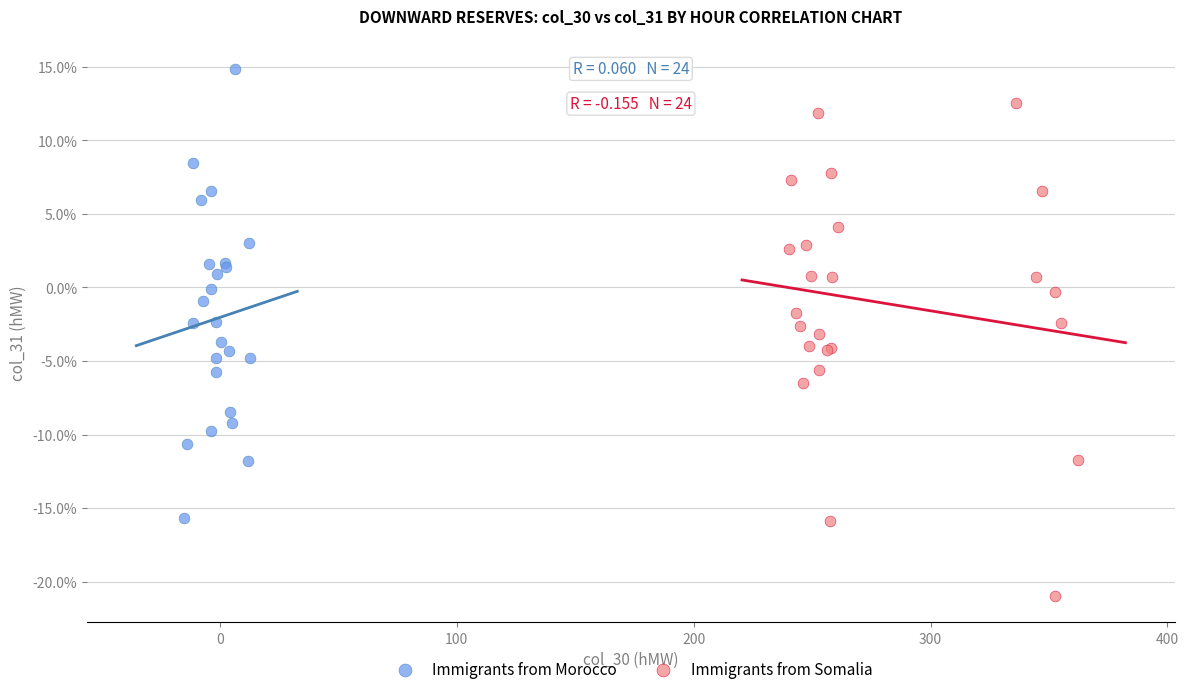

Which series reaches the maximum Y coordinate?

Immigrants from Morocco